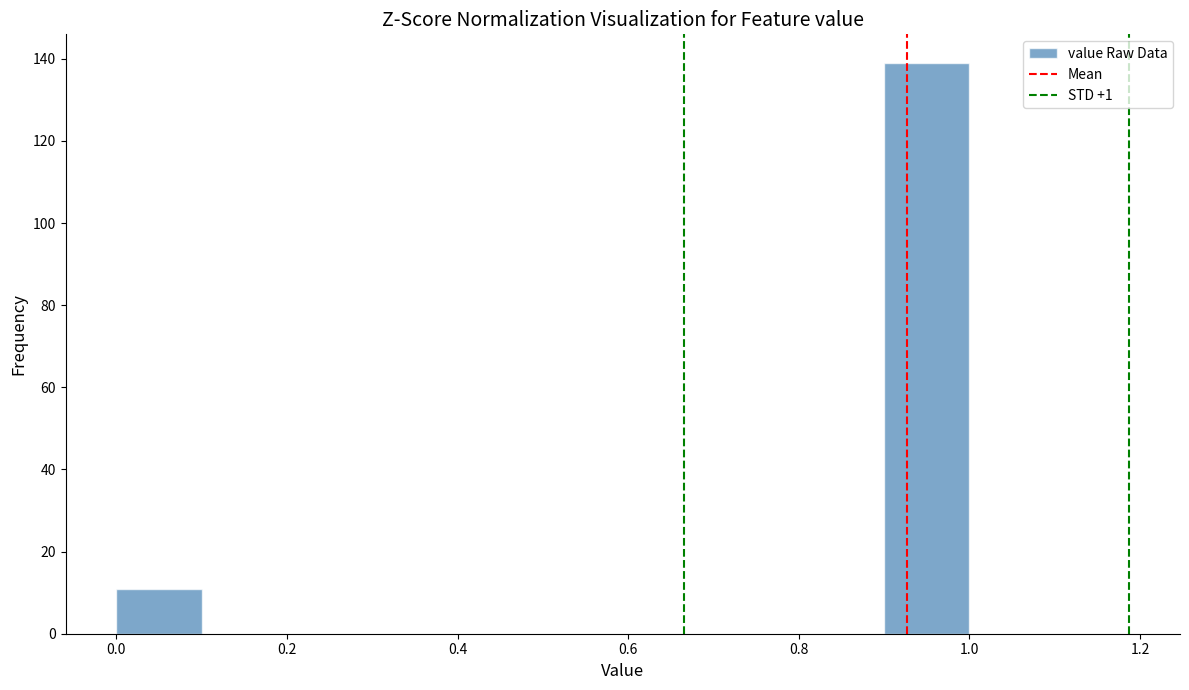

Reading left to right, transcribe this chart: for each bar, give the range it covers on the x-axis and its height. The values are not printed on the chart, so give them approximately, as read against the axis.

0.0 to 0.1: 12
0.1 to 0.2: 0
0.2 to 0.3: 0
0.3 to 0.4: 0
0.4 to 0.5: 0
0.5 to 0.6: 0
0.6 to 0.7: 0
0.7 to 0.8: 0
0.8 to 0.9: 0
0.9 to 1.0: 140